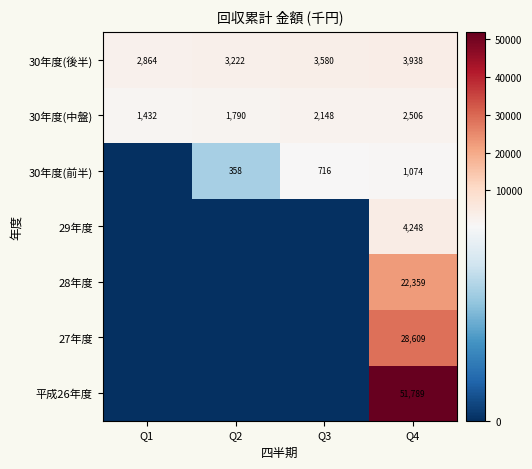

What is the sum of all 30年度(後半) values?

13604